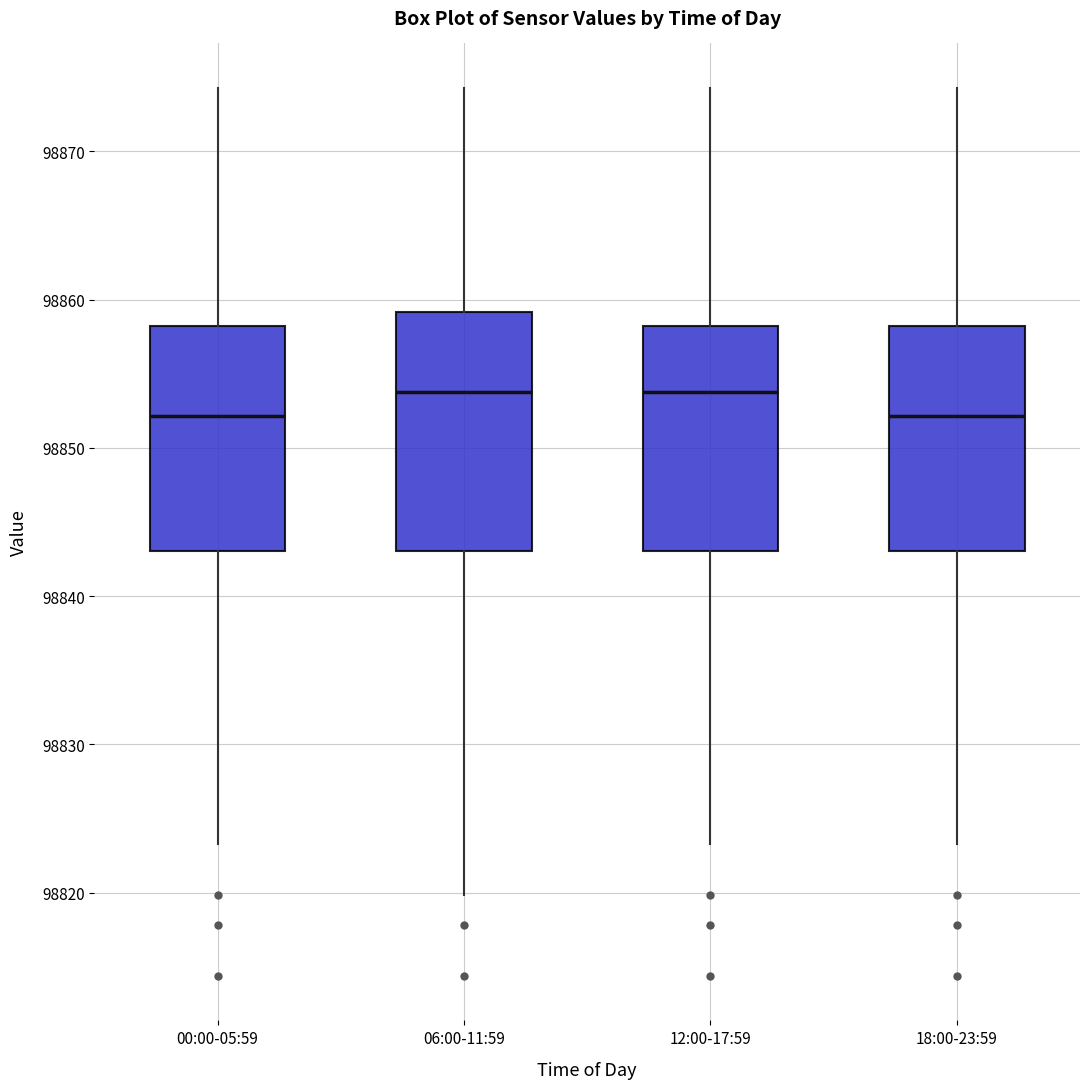

Reading left to right, read every box against the y-axis: the position of its median line, the range the box covers, and the ends of its whiskers. The values are not printed on the chart, so give them approximately, as read against the axis.

00:00-05:59: median 98852, box 98843 to 98858, whiskers 98823 to 98874
06:00-11:59: median 98854, box 98843 to 98859, whiskers 98820 to 98874
12:00-17:59: median 98854, box 98843 to 98858, whiskers 98823 to 98874
18:00-23:59: median 98852, box 98843 to 98858, whiskers 98823 to 98874